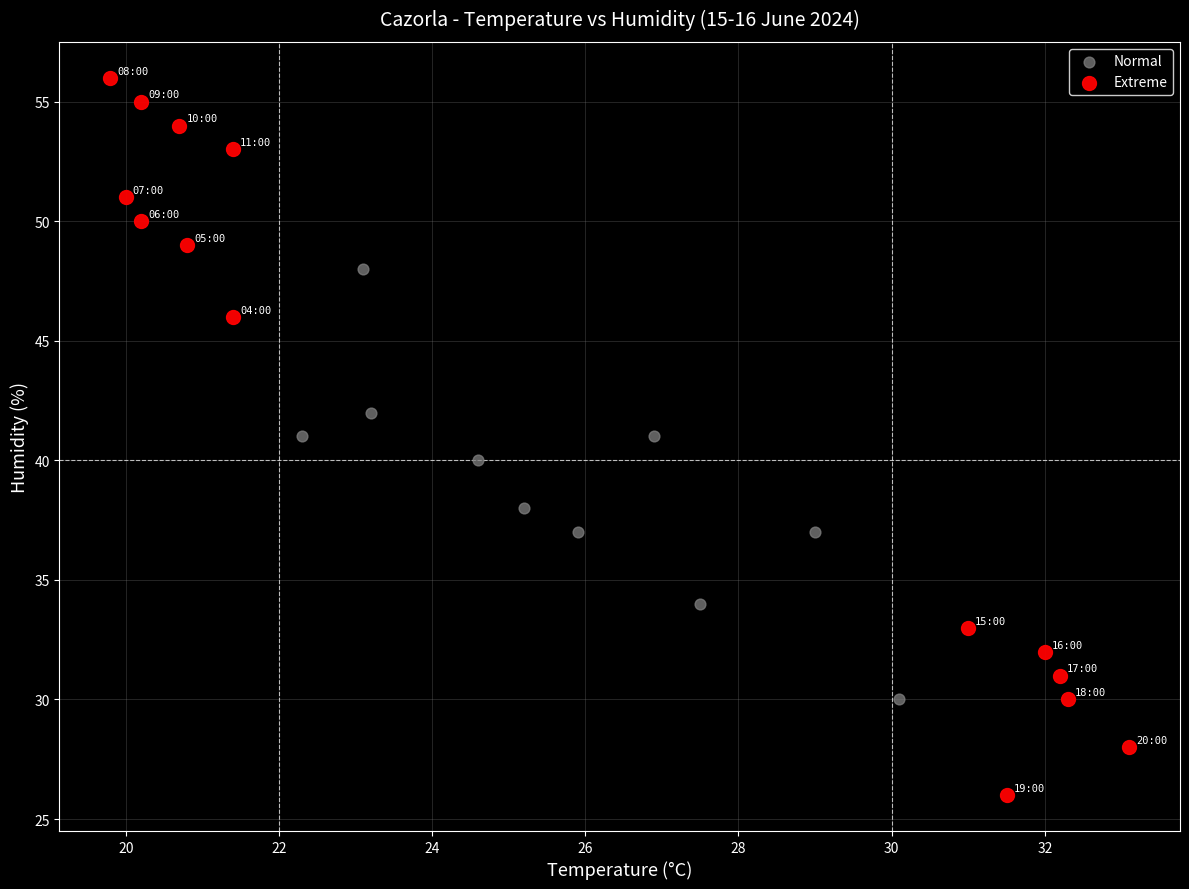

Which series has the largest Y range (max minus min)?

Extreme